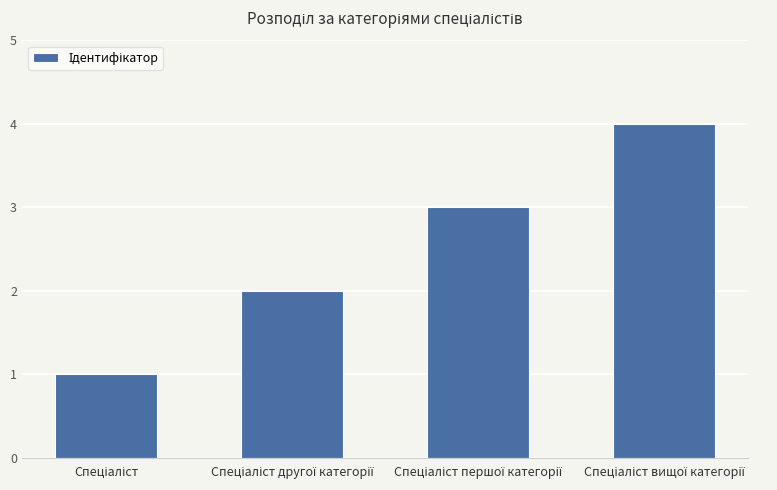

Reading left to right, transcribe all the data shown in this chart.

1	2	3	4